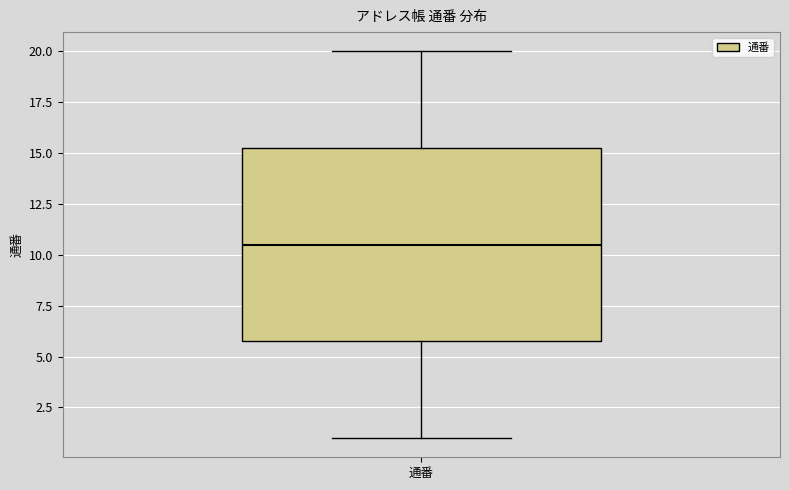

Read this box plot against the y-axis: the position of the median line, the range covered by the box, and the ends of both whiskers. The values are not printed on the chart, so give them approximately, as read against the axis.

median 10.5, box 6.0 to 15.5, whiskers 1.0 to 20.0